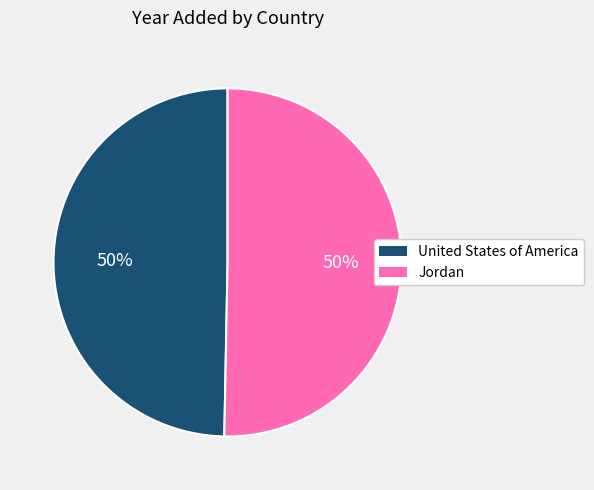

To the nearest percent, what is the average slice percentage?

50%